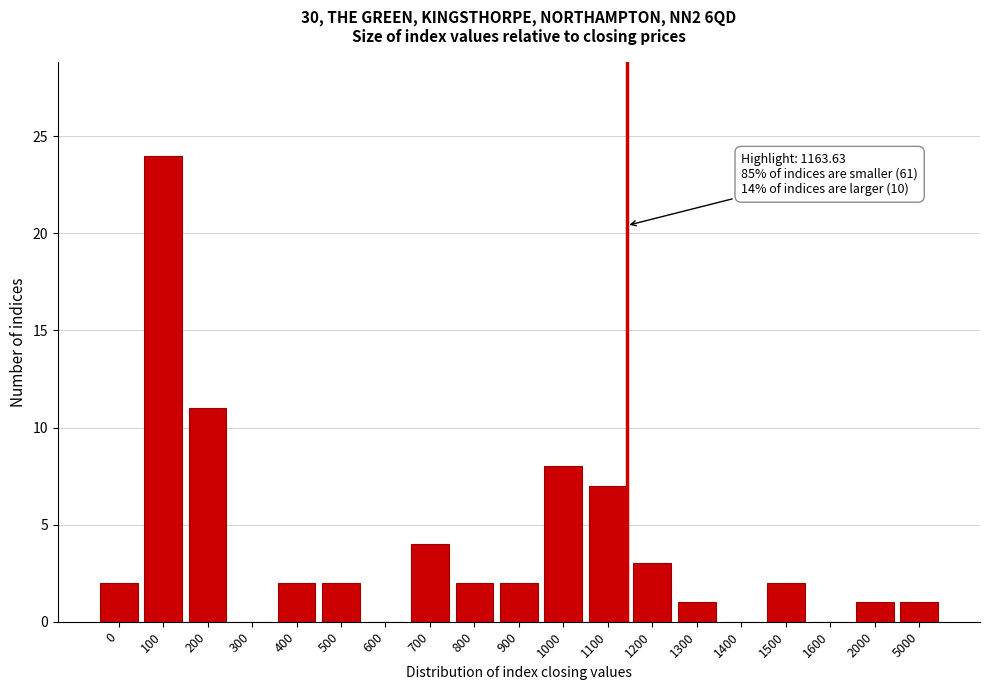

Reading right to left, extract all data points from this chart.

5000=1	2000=1	1600=0	1500=2	1400=0	1300=1	1200=3	1100=7	1000=8	900=2	800=2	700=4	600=0	500=2	400=2	300=0	200=11	100=24	0=2